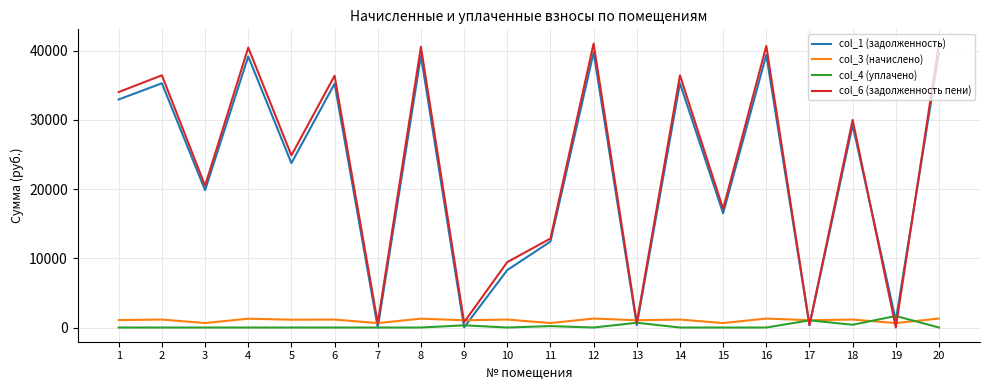

What is the maximum value shown in the chart?

41050.6